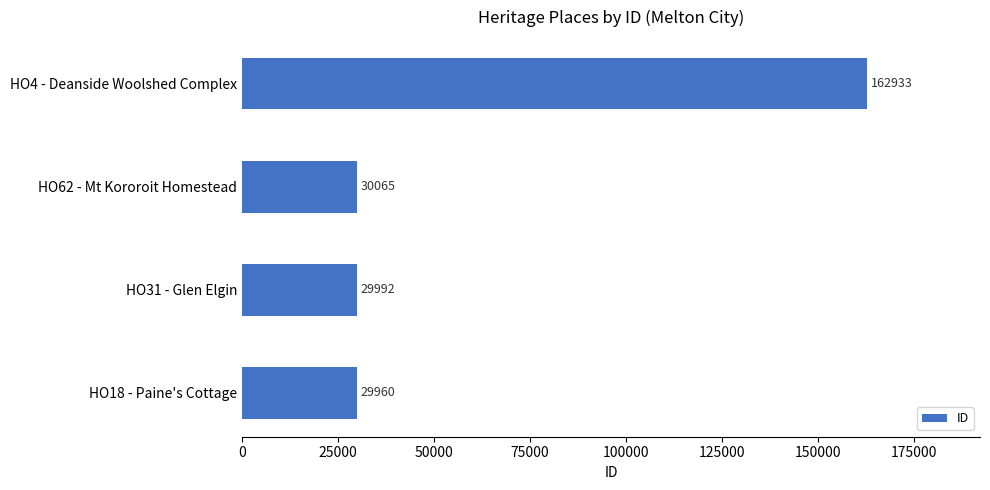

List the labels in order of value, smallest first.

HO18 - Paine's Cottage, HO31 - Glen Elgin, HO62 - Mt Kororoit Homestead, HO4 - Deanside Woolshed Complex